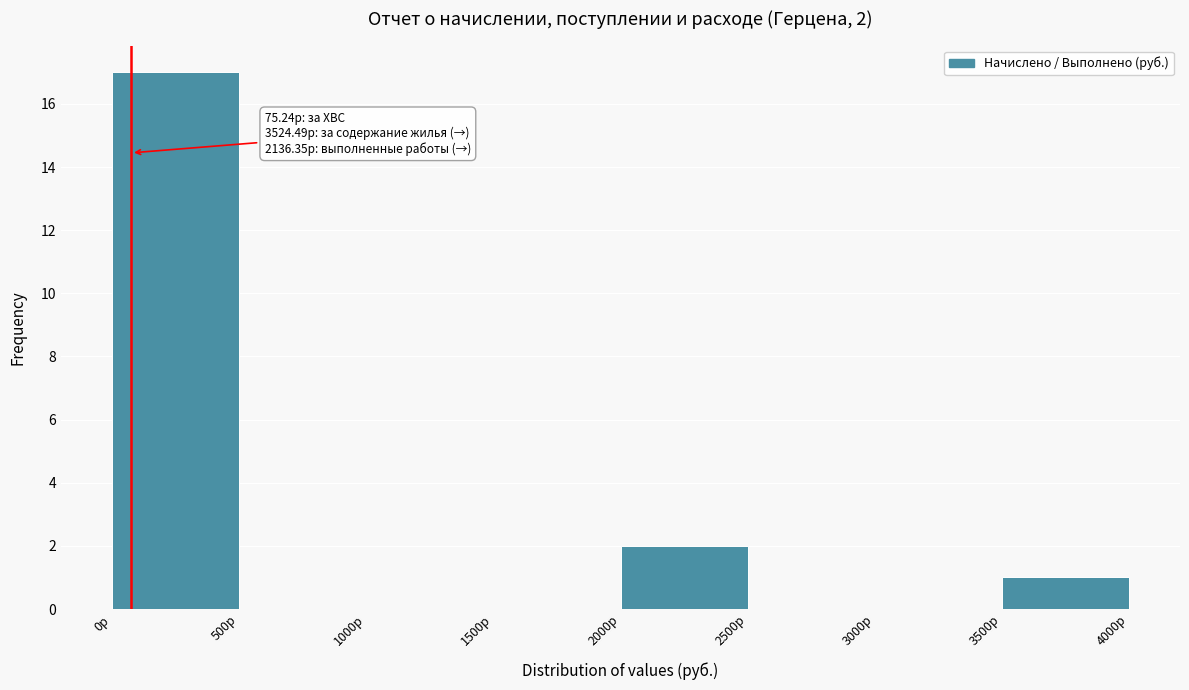

Over which range of the x-axis is the bar tallest?

0 to 500